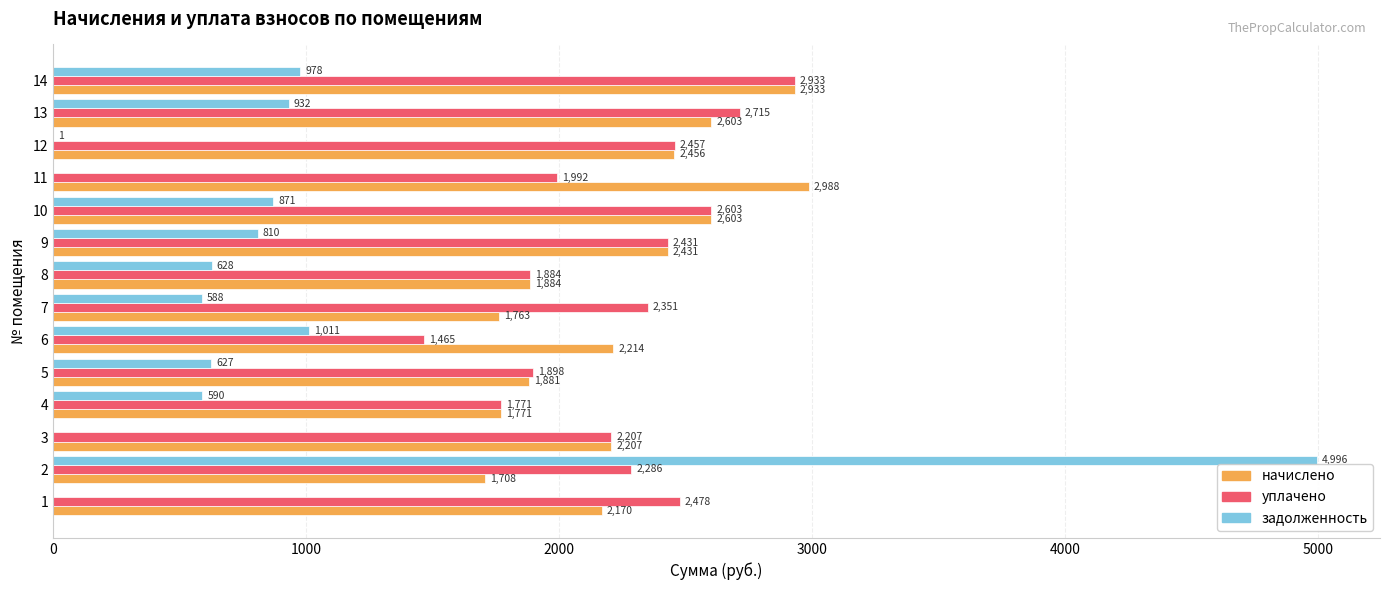

What is the total value across all series at 7?

4702.2